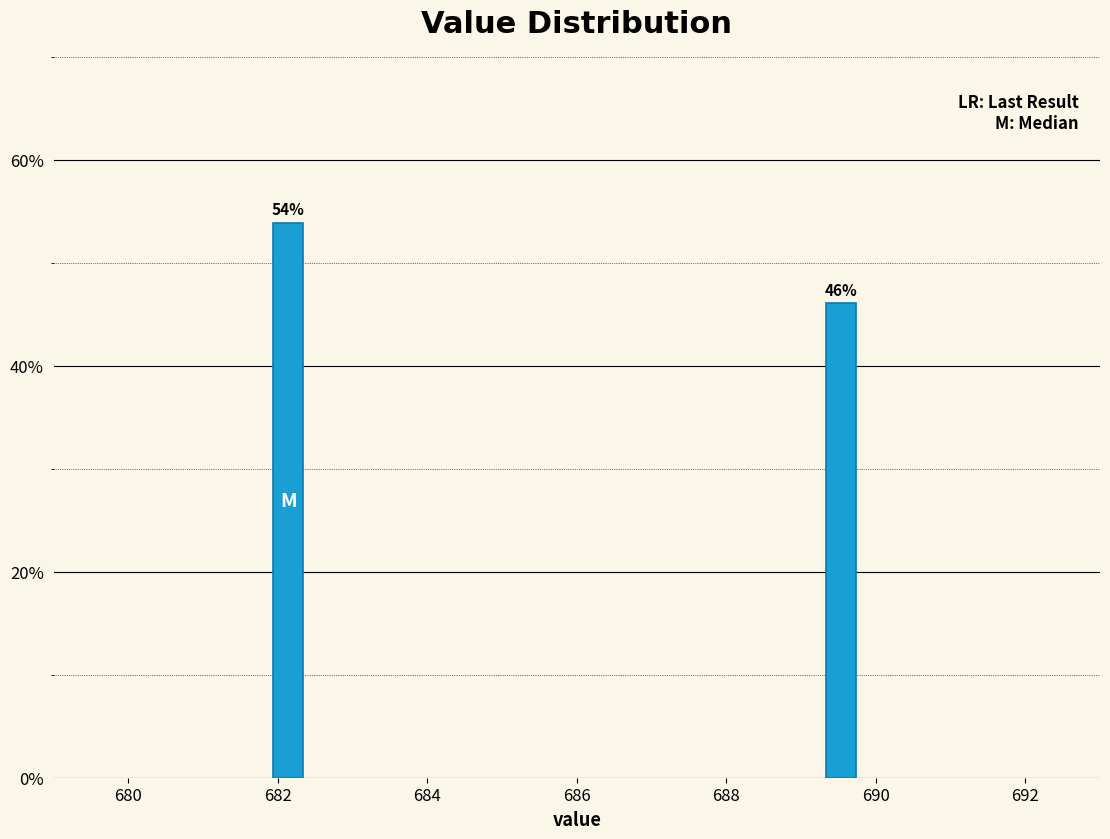

Rank the categories by value from lowest to highest.

690, 682